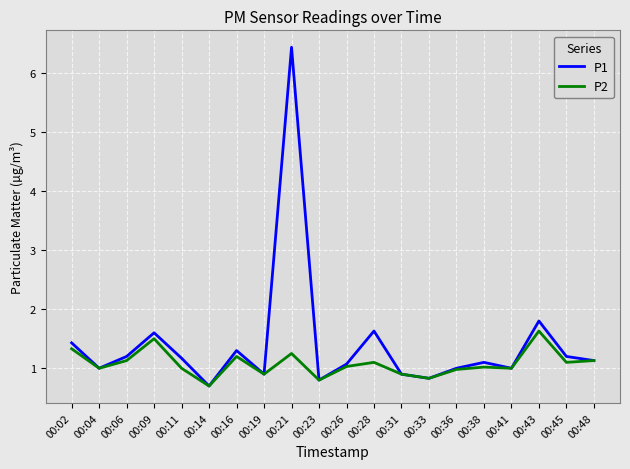

At which category does the chart reach its peak across all series?

00:21